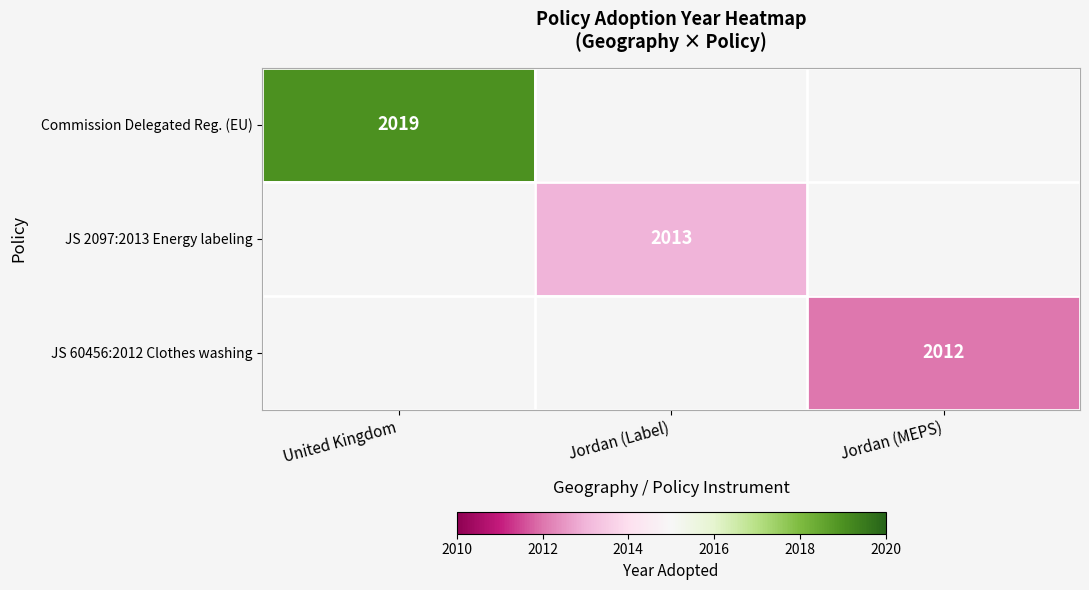

True or false: JS 60456:2012 Clothes washing has a value of 2012 at Jordan (MEPS).

True